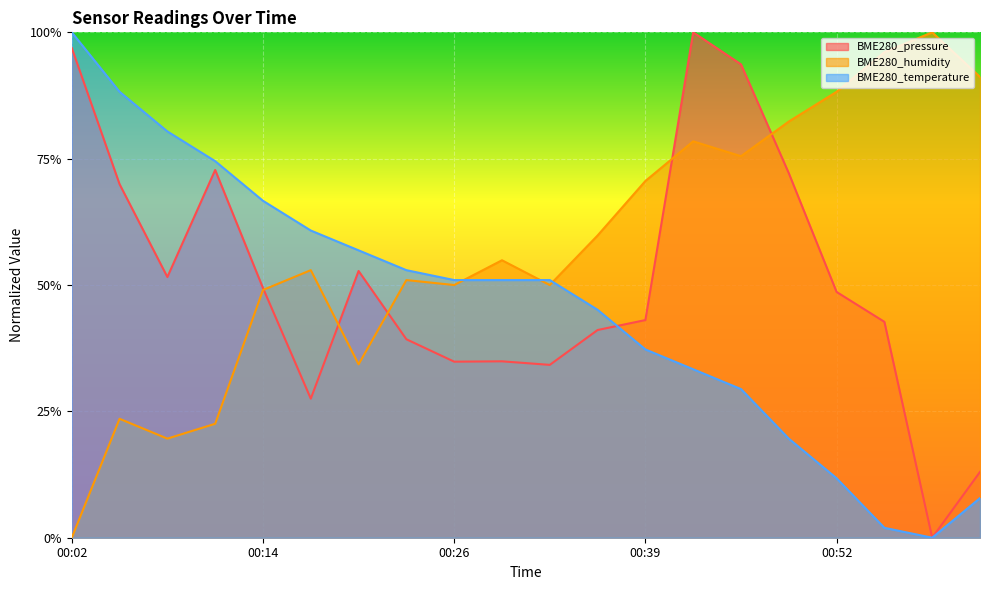

How many values in BME280_pressure are above zero?

19